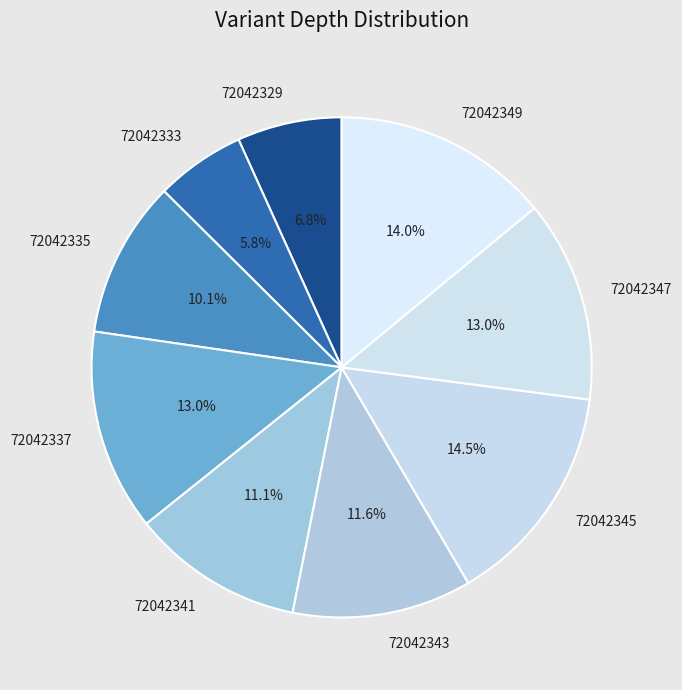

How many segments does this pie chart have?

9